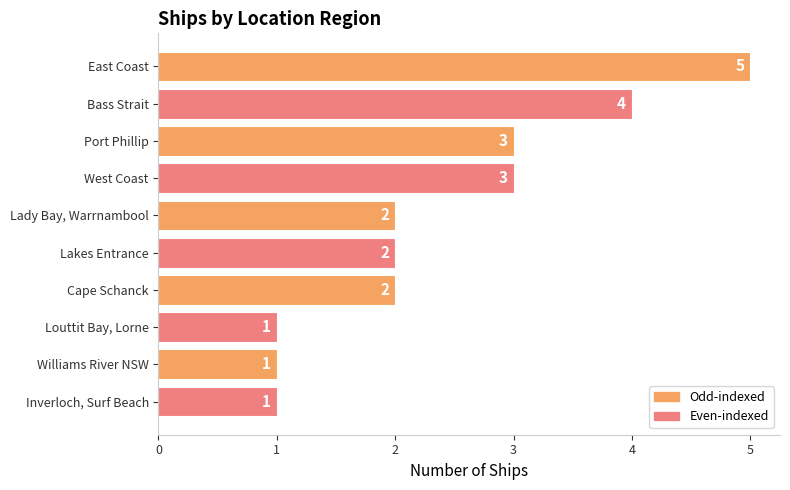

What is the average value?

2